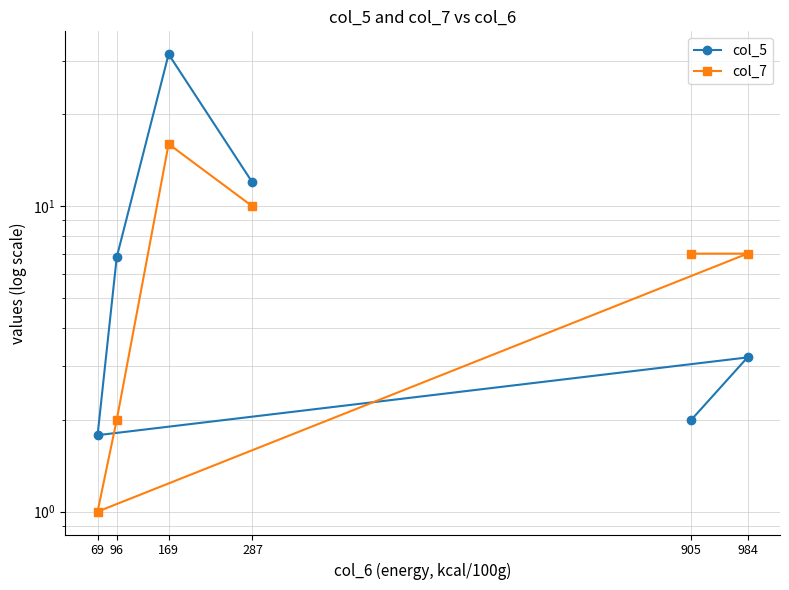

What is the difference between the highest and lowest values at 905?

5.0